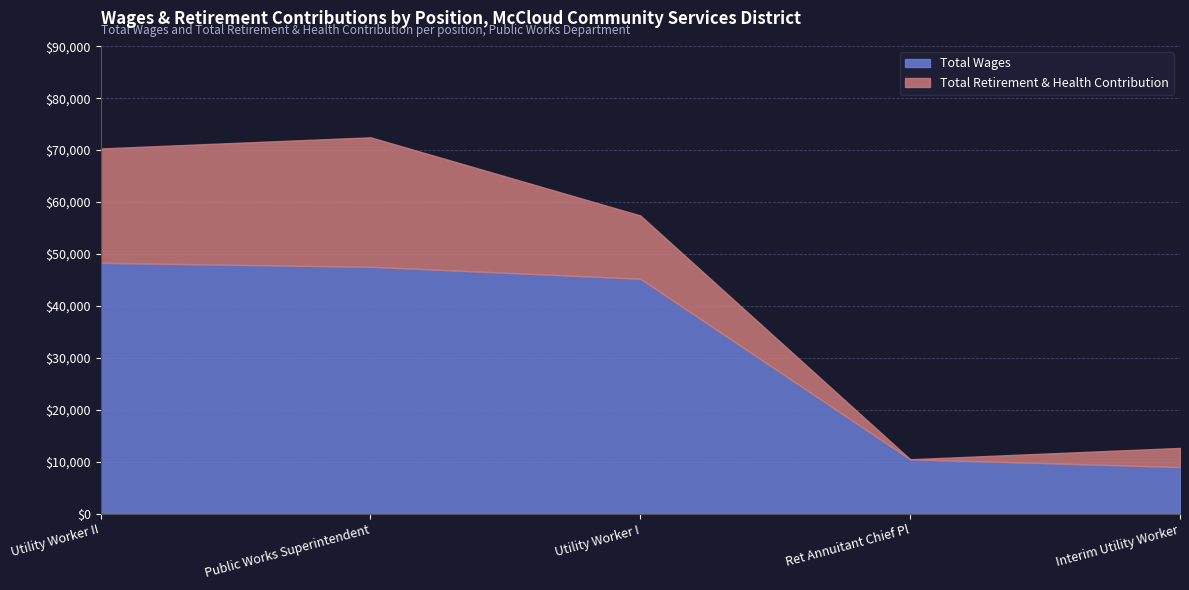

What is the average value of the Total Retirement & Health Contribution series?

12554